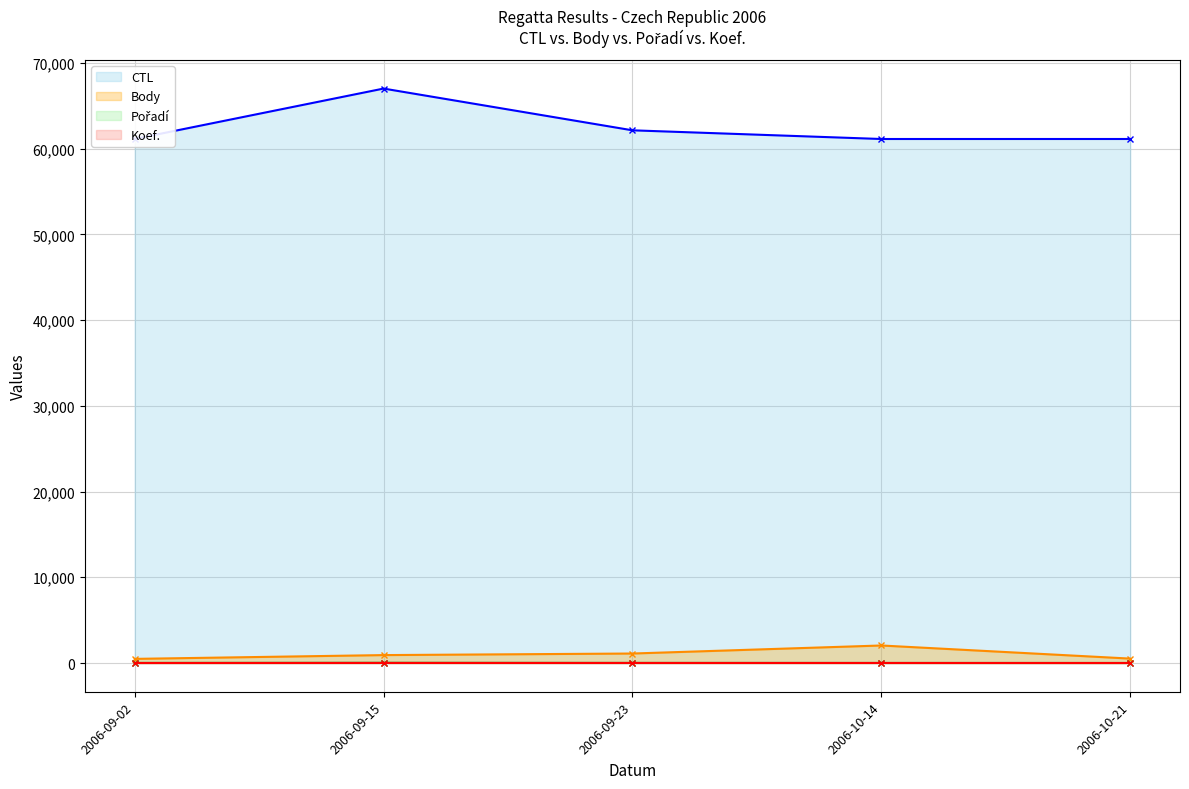

At how many categories does at least one series exceed 765?

5